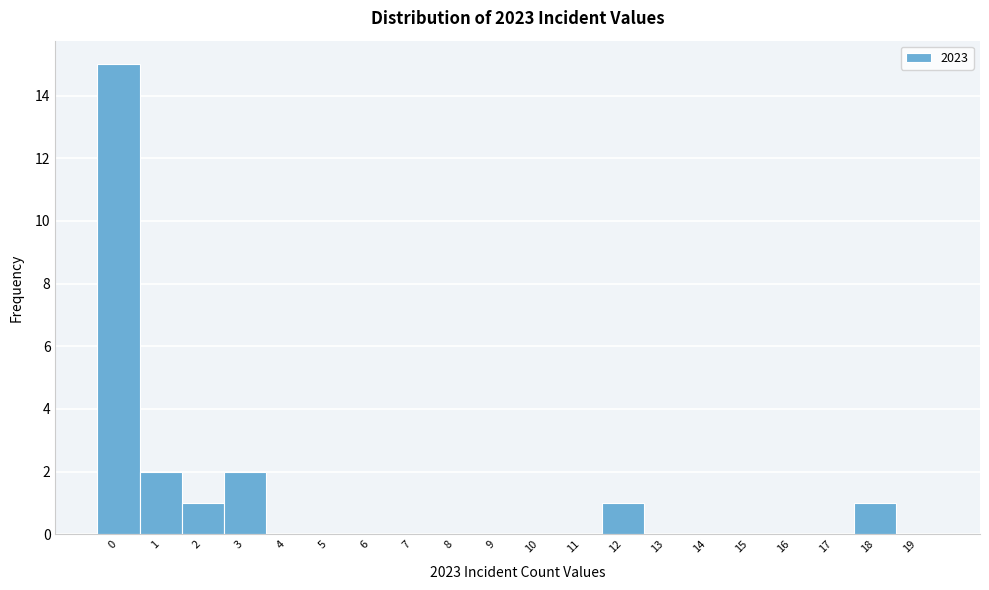

Reading left to right, transcribe this chart: for each bar, give the range it covers on the x-axis and its height. The values are not printed on the chart, so give them approximately, as read against the axis.

-0.5 to 0.5: 15
0.5 to 1.5: 2
1.5 to 2.5: 1
2.5 to 3.5: 2
3.5 to 4.5: 0
4.5 to 5.5: 0
5.5 to 6.5: 0
6.5 to 7.5: 0
7.5 to 8.5: 0
8.5 to 9.5: 0
9.5 to 10.5: 0
10.5 to 11.5: 0
11.5 to 12.5: 1
12.5 to 13.5: 0
13.5 to 14.5: 0
14.5 to 15.5: 0
15.5 to 16.5: 0
16.5 to 17.5: 0
17.5 to 18.5: 1
18.5 to 19.5: 0